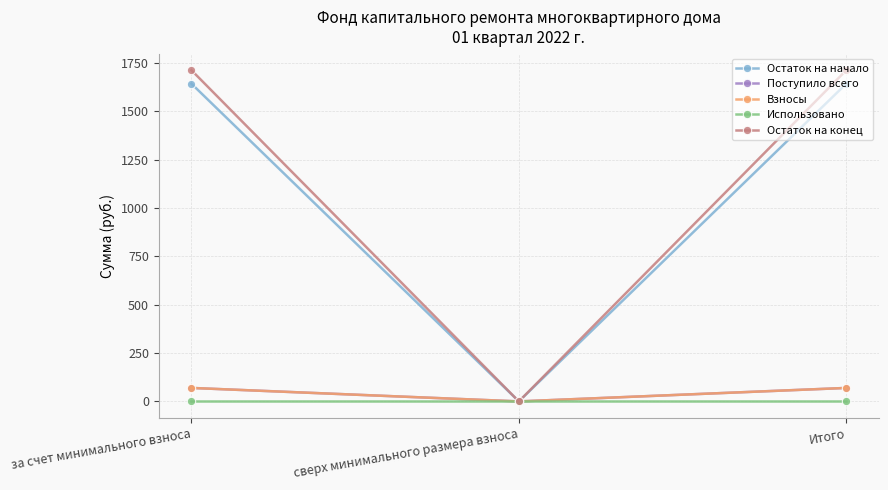

True or false: Остаток на начало has a value of 2287.6 at за счет минимального взноса.

False